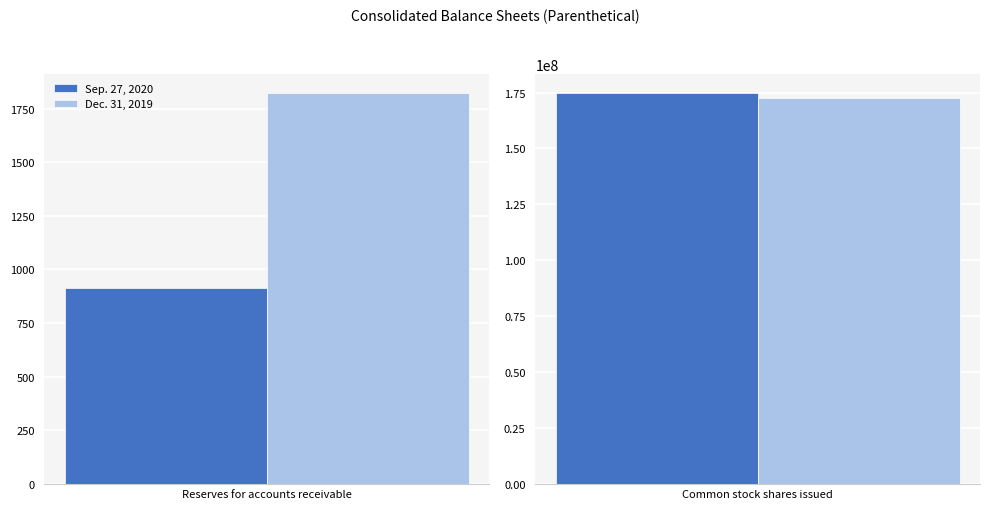

Reading left to right, what are all the values shown in this chart?

Sep. 27, 2020: Reserves for accounts receivable=913	Common stock shares issued=174663000
Dec. 31, 2019: Reserves for accounts receivable=1821	Common stock shares issued=172440000